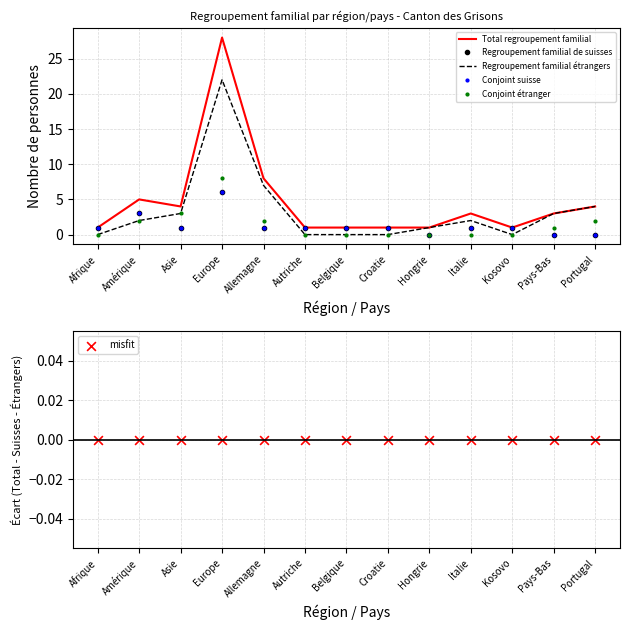

Which series reaches the minimum Y coordinate?

Regroupement familial de suisses